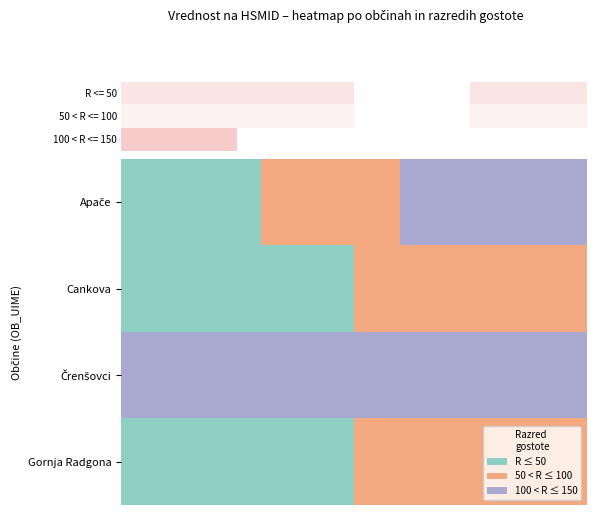

Which series has the largest range (max minus min)?

100 < R <= 150